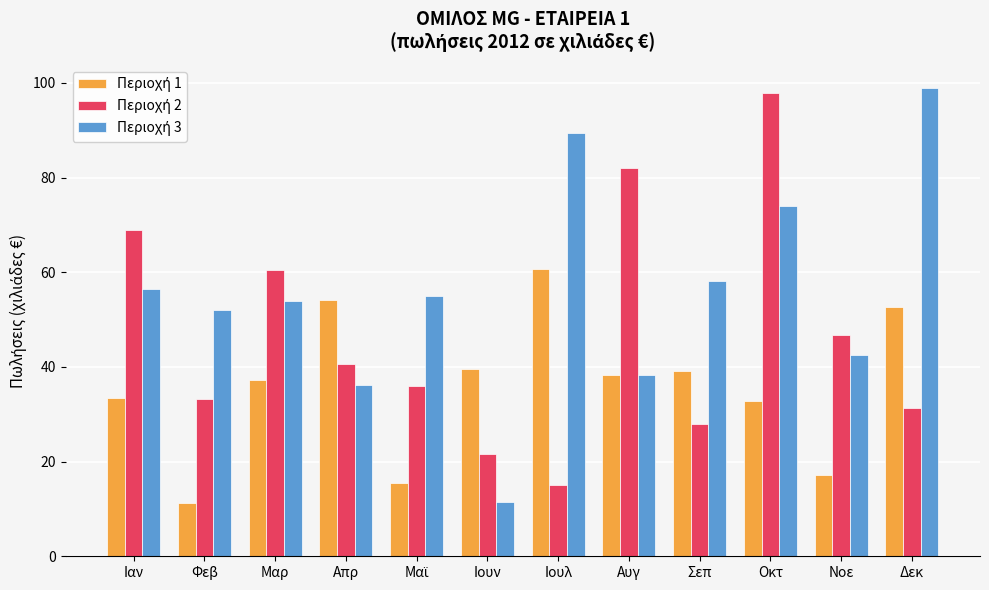

What is the total value across all series at Δεκ?

183.0